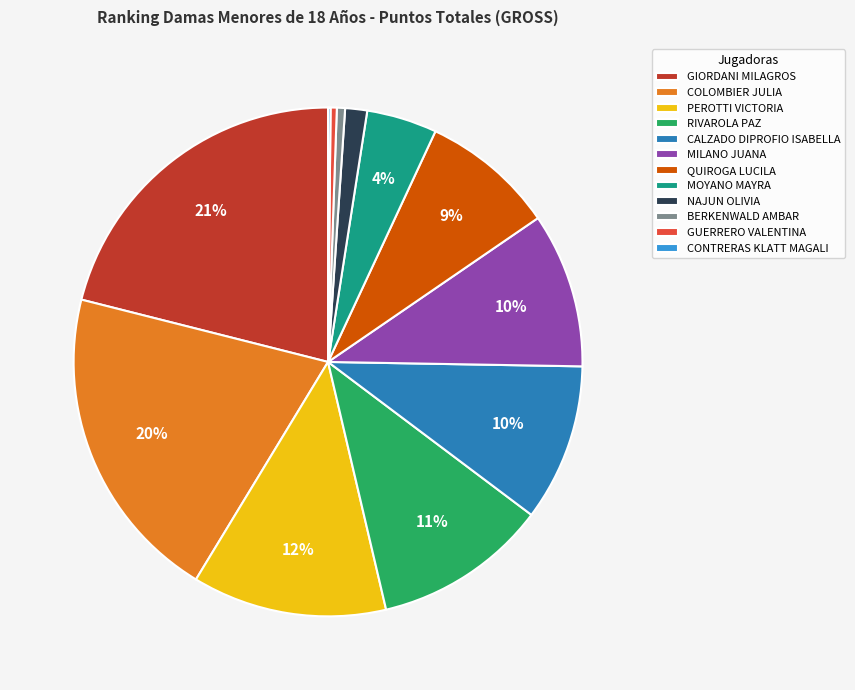

Which slice is the largest?

GIORDANI MILAGROS